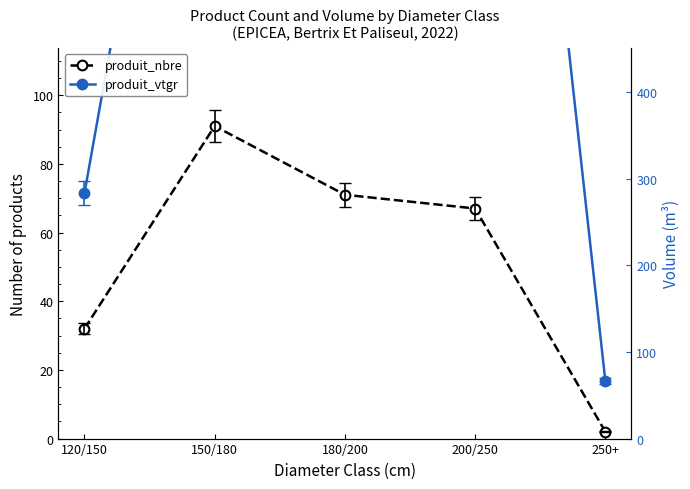

In produit_vtgr, how many points are higher than both neighbors (excluding endpoints)?

1